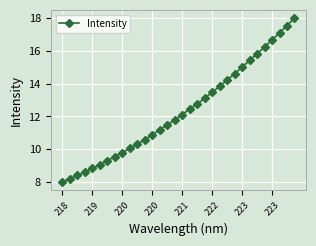

Count the number of data series in this chart.

1